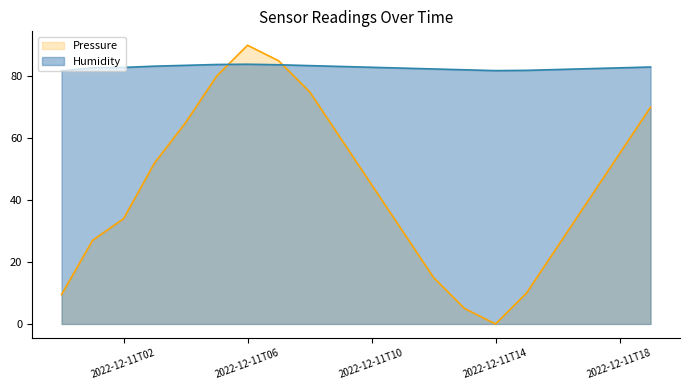

True or false: Humidity and Pressure cross at least once.

True